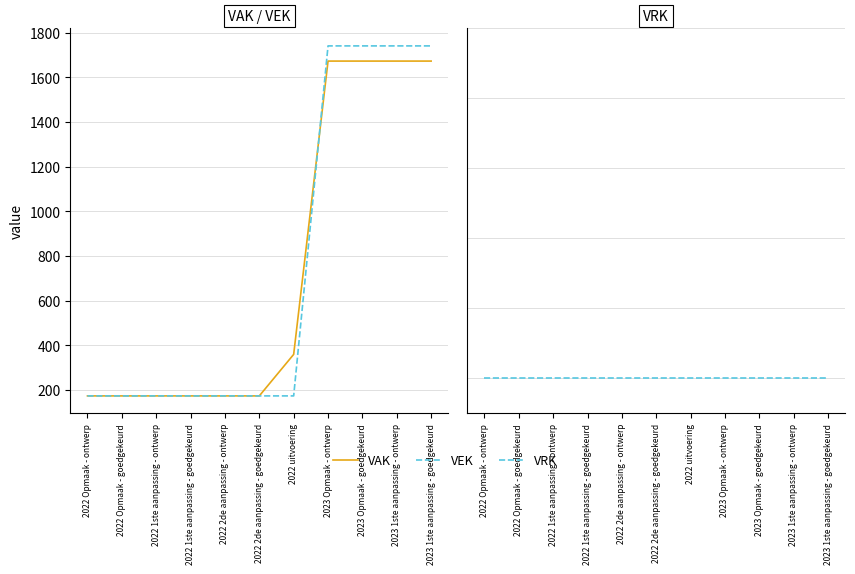

List the labels in order of VEK value, largest first.

2023 Opmaak - ontwerp, 2023 Opmaak - goedgekeurd, 2023 1ste aanpassing - ontwerp, 2023 1ste aanpassing - goedgekeurd, 2022 Opmaak - ontwerp, 2022 Opmaak - goedgekeurd, 2022 1ste aanpassing - ontwerp, 2022 1ste aanpassing - goedgekeurd, 2022 2de aanpassing - ontwerp, 2022 2de aanpassing - goedgekeurd, 2022 uitvoering